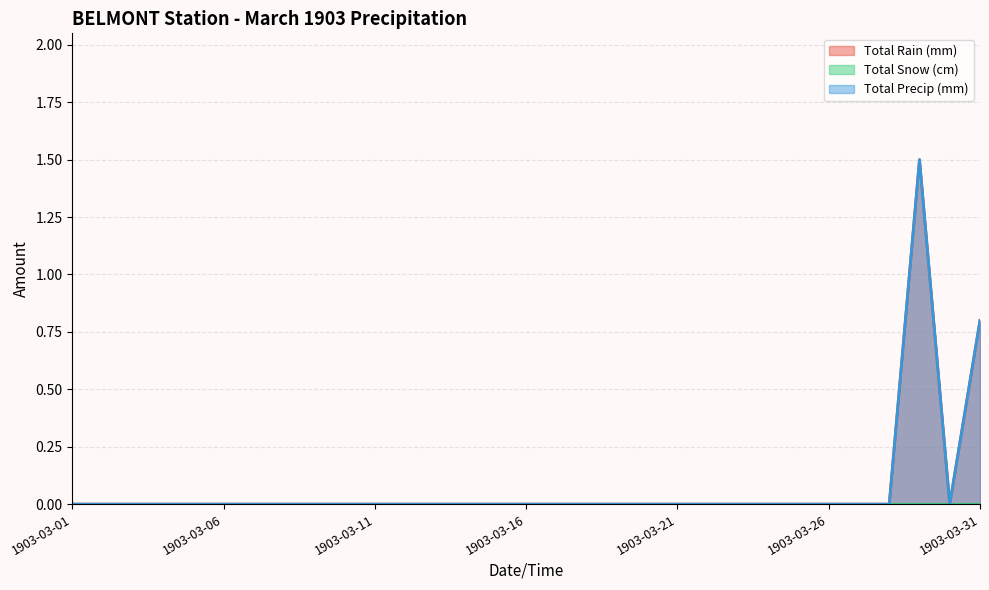

List the series in order of their peak value, highest first.

Total Rain (mm), Total Precip (mm)